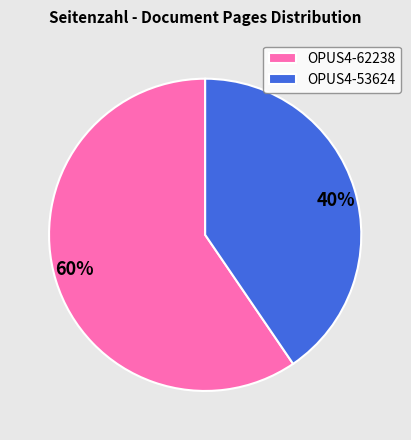

To the nearest percent, what portion does OPUS4-53624 represent?

40%